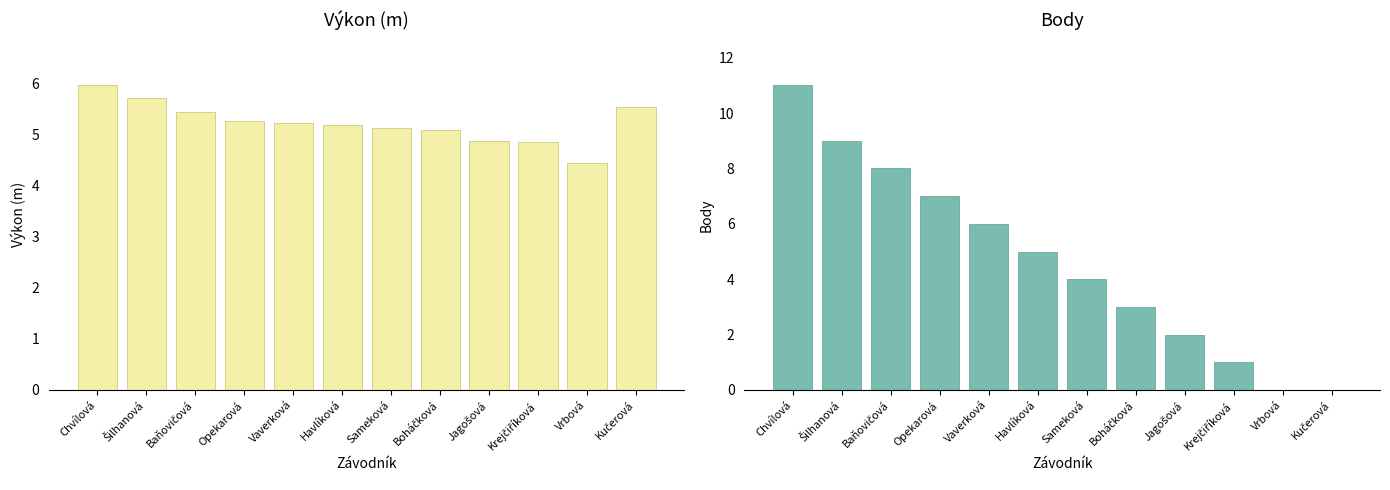

Which category has the lowest value across all series?

Vrbová